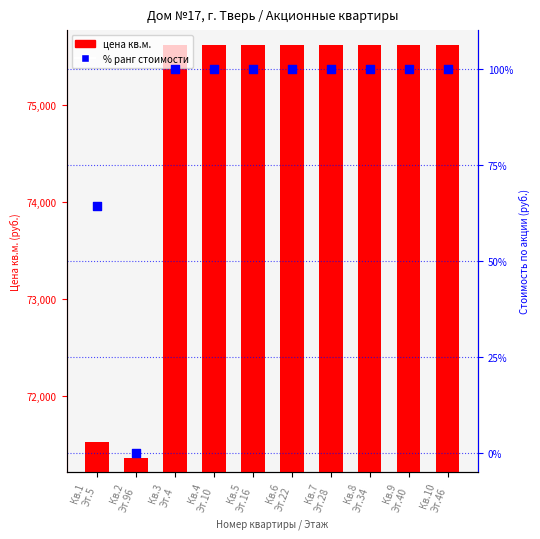

Which series contains the lowest Y value?

% ранг стоимости